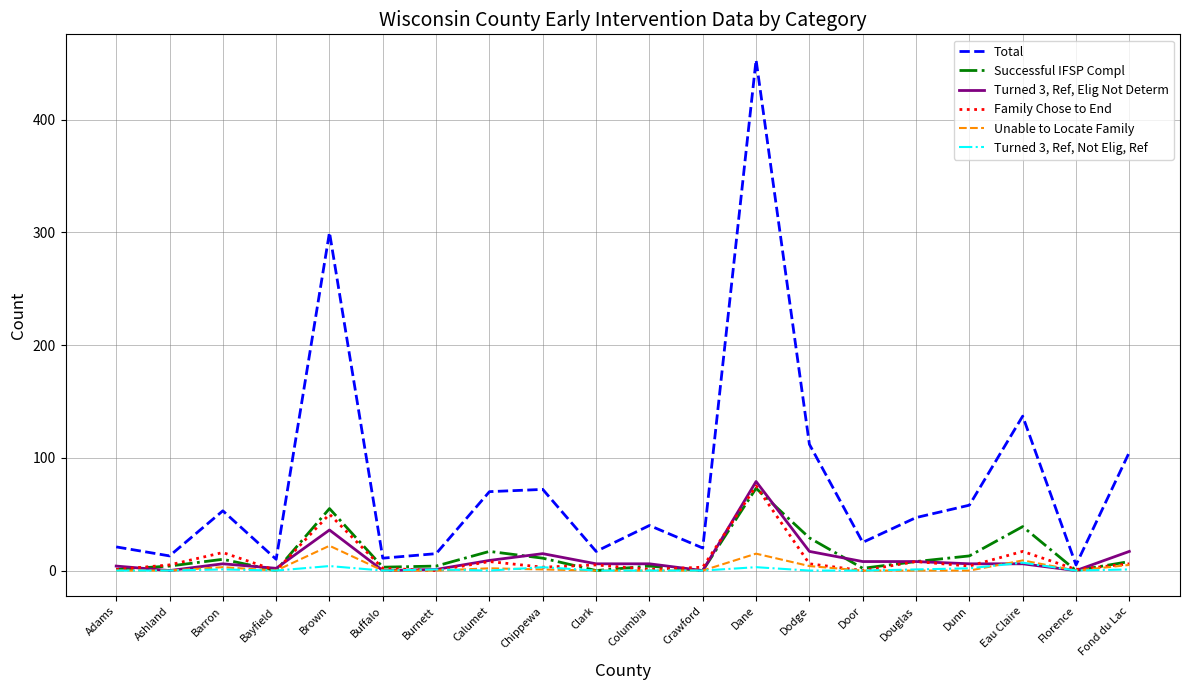

Which series has the largest total across all categories?

Total